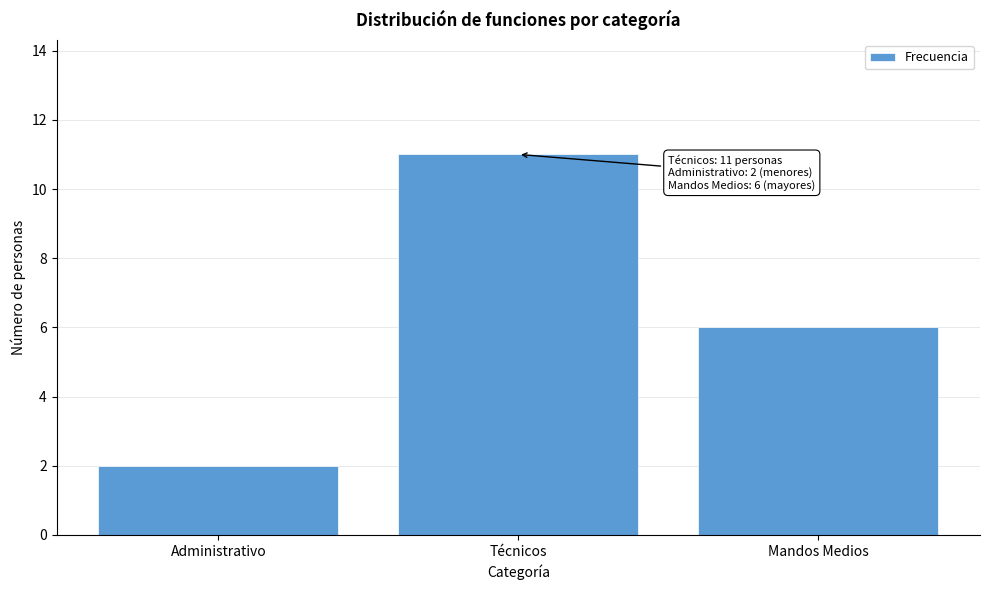

Reading left to right, what are all the values shown in this chart?

Administrativo=2	Técnicos=11	Mandos Medios=6